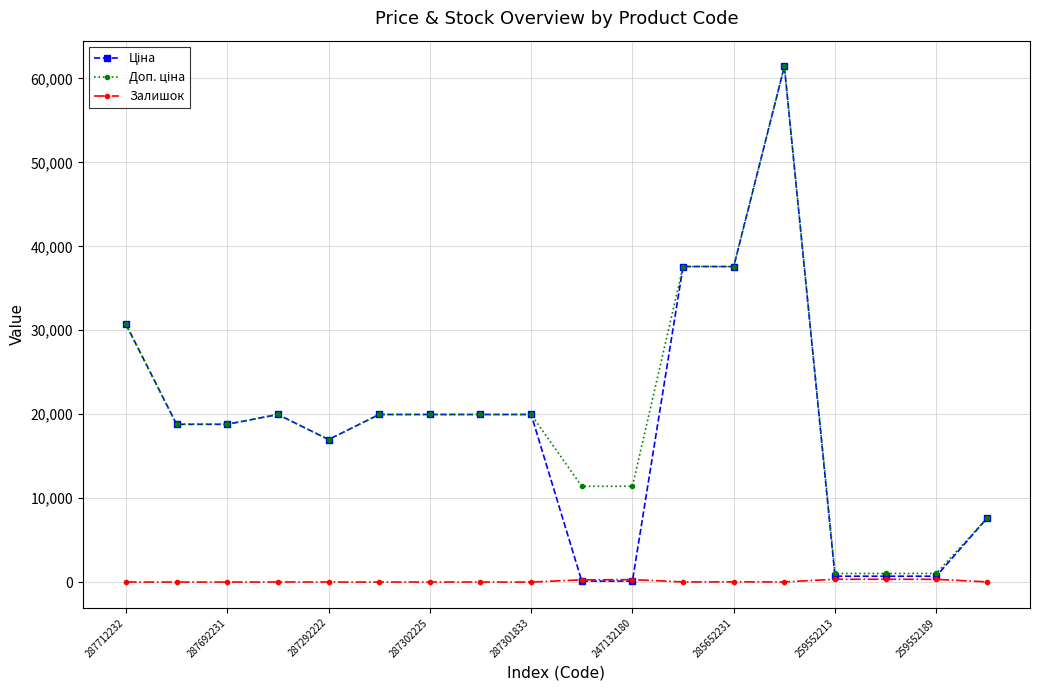

What is the greatest value displayed?

61434.3